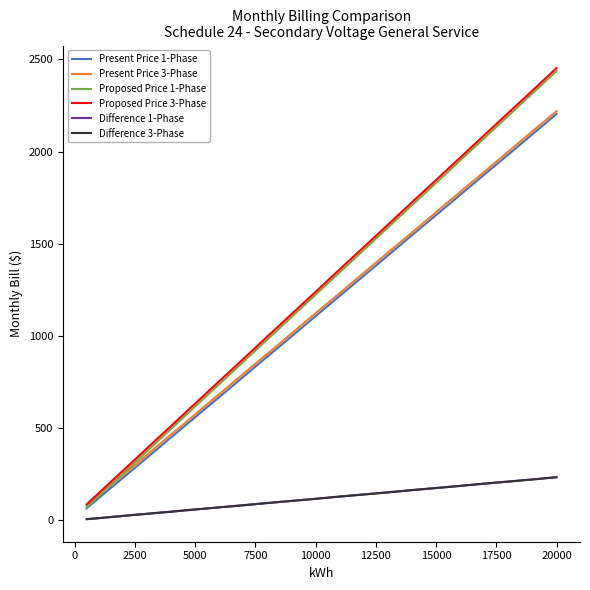

True or false: Difference 3-Phase and Proposed Price 3-Phase intersect in this chart.

False